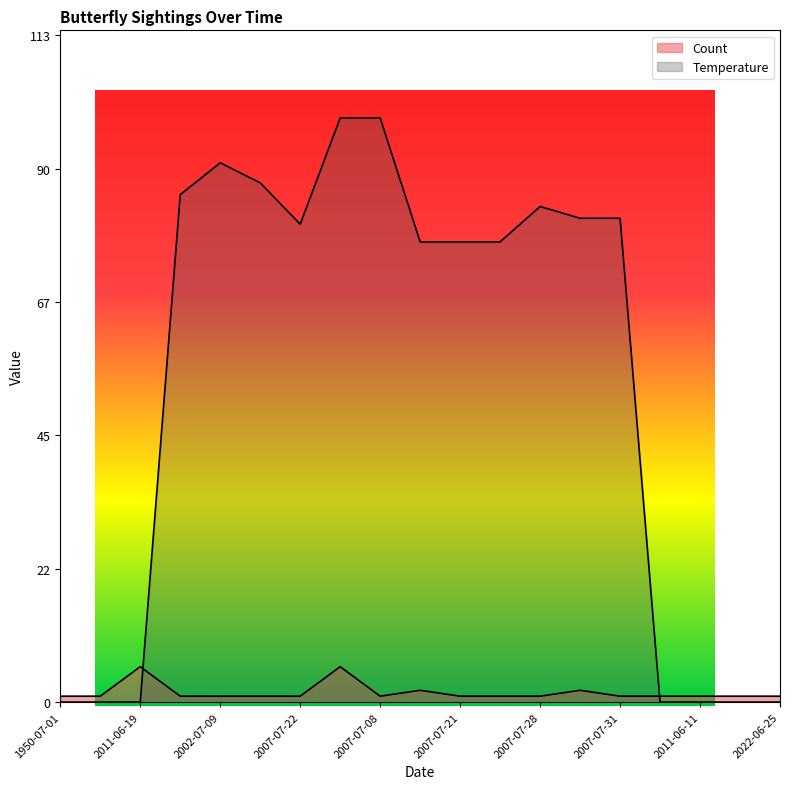

How many distinct data groups are displayed?

2